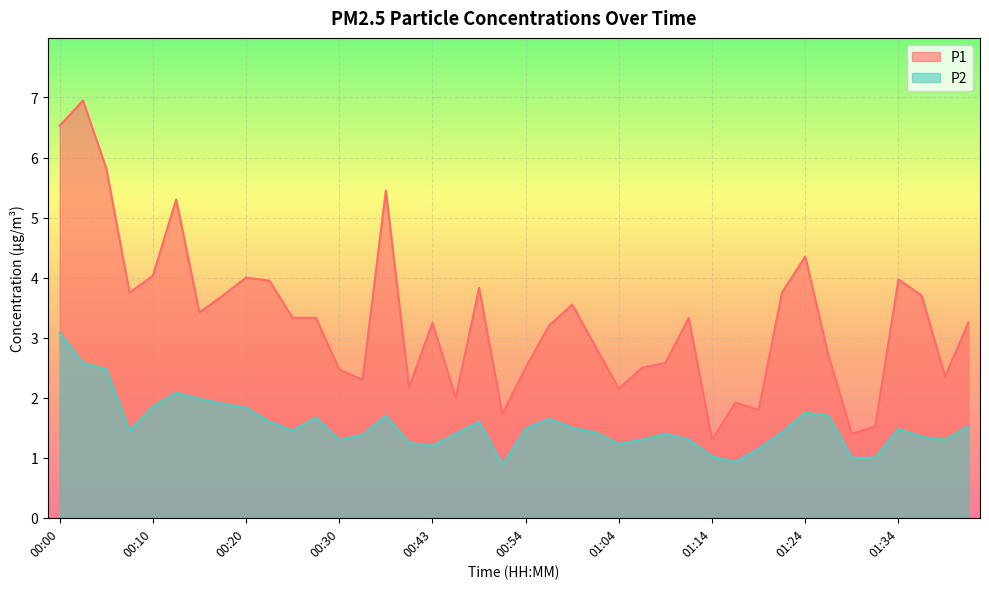

Reading left to right, what are all the values shown in this chart?

P1: 00:00=6.5	00:03=7.0	00:05=5.8	00:08=3.8	00:10=4.0	00:13=5.3	00:15=3.4	00:18=3.7	00:20=4.0	00:23=4.0	00:25=3.3	00:28=3.3	00:30=2.5	00:33=2.3	00:36=5.5	00:41=2.2	00:43=3.2	00:46=2.0	00:48=3.8	00:51=1.7	00:54=2.5	00:56=3.2	00:59=3.5	01:01=2.9	01:04=2.1	01:06=2.5	01:09=2.6	01:11=3.3	01:14=1.3	01:16=1.9	01:19=1.8	01:21=3.8	01:24=4.3	01:27=2.7	01:29=1.4	01:32=1.5	01:34=4.0	01:37=3.7	01:39=2.4	01:42=3.2
P2: 00:00=3.1	00:03=2.6	00:05=2.5	00:08=1.4	00:10=1.9	00:13=2.1	00:15=2.0	00:18=1.9	00:20=1.8	00:23=1.6	00:25=1.4	00:28=1.7	00:30=1.3	00:33=1.4	00:36=1.7	00:41=1.2	00:43=1.2	00:46=1.4	00:48=1.6	00:51=0.9	00:54=1.5	00:56=1.6	00:59=1.5	01:01=1.4	01:04=1.2	01:06=1.3	01:09=1.4	01:11=1.3	01:14=1.0	01:16=0.9	01:19=1.1	01:21=1.4	01:24=1.8	01:27=1.7	01:29=1.0	01:32=1.0	01:34=1.5	01:37=1.4	01:39=1.3	01:42=1.5